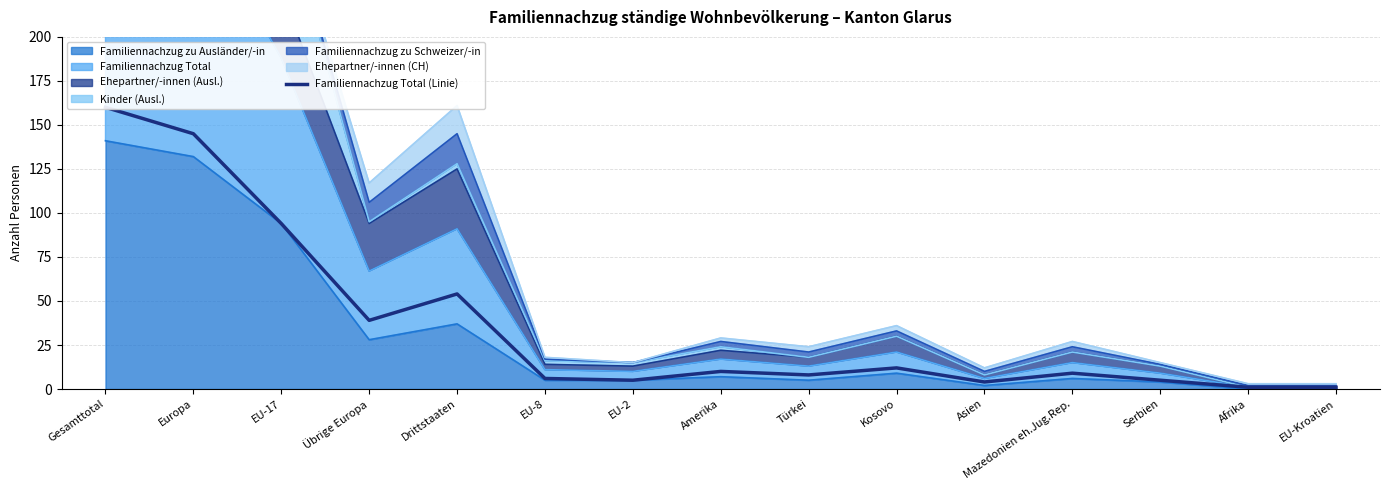

What is the difference between the maximum and second lowest values?

159